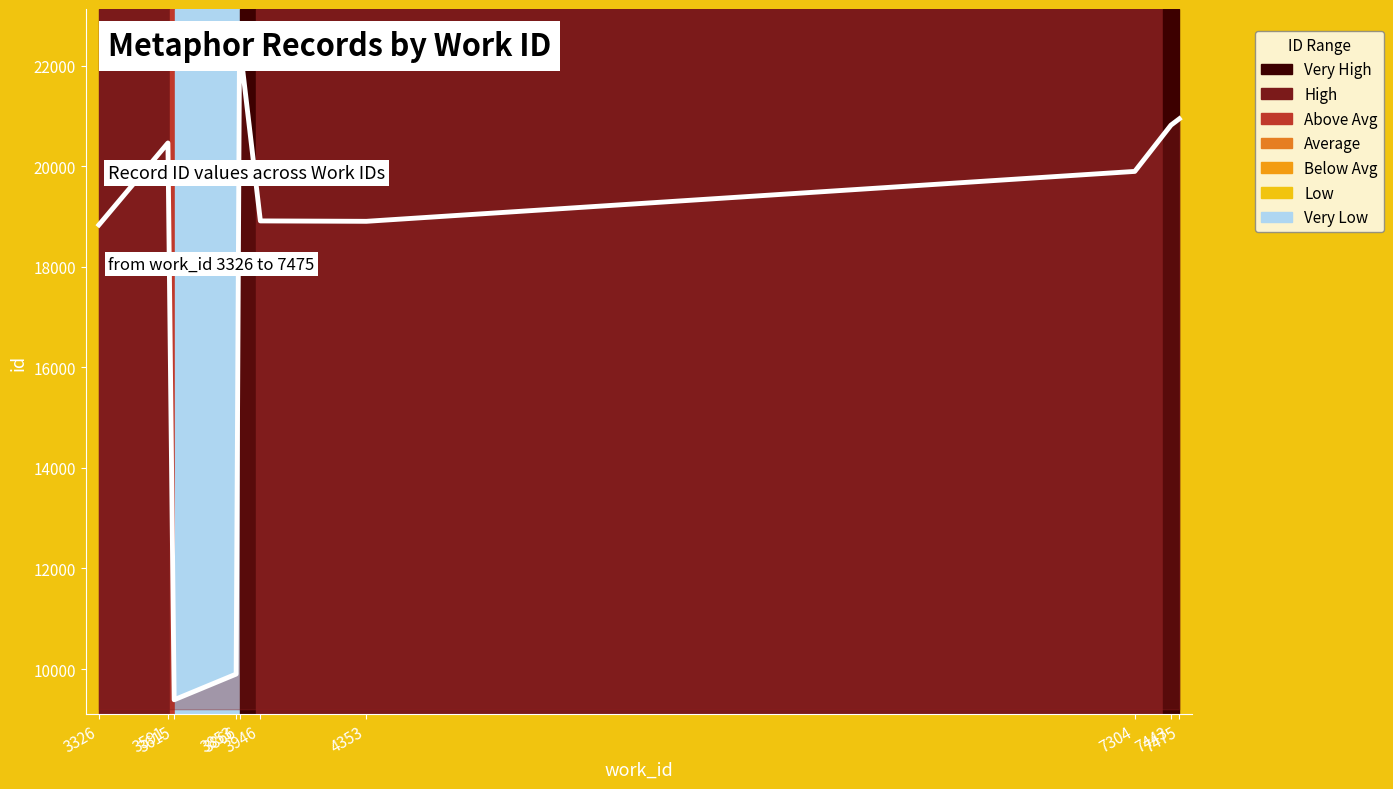

List the labels in order of value, largest first.

3866, 7475, 7443, 3591, 7304, 3946, 4353, 3326, 3853, 3615